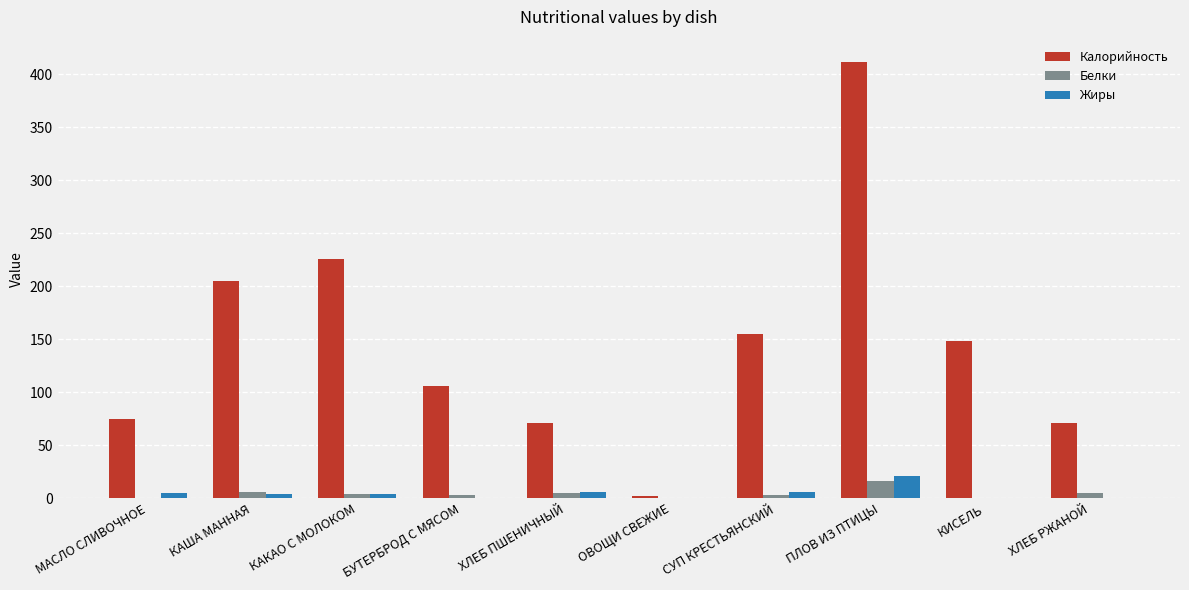

At which category does the chart reach its peak across all series?

ПЛОВ ИЗ ПТИЦЫ